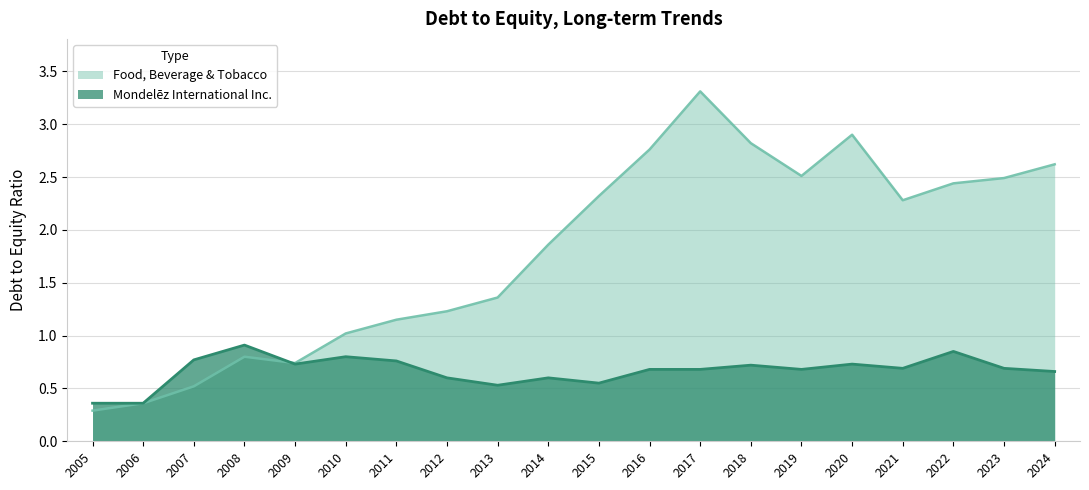

At which category does the chart reach its minimum across all series?

2005